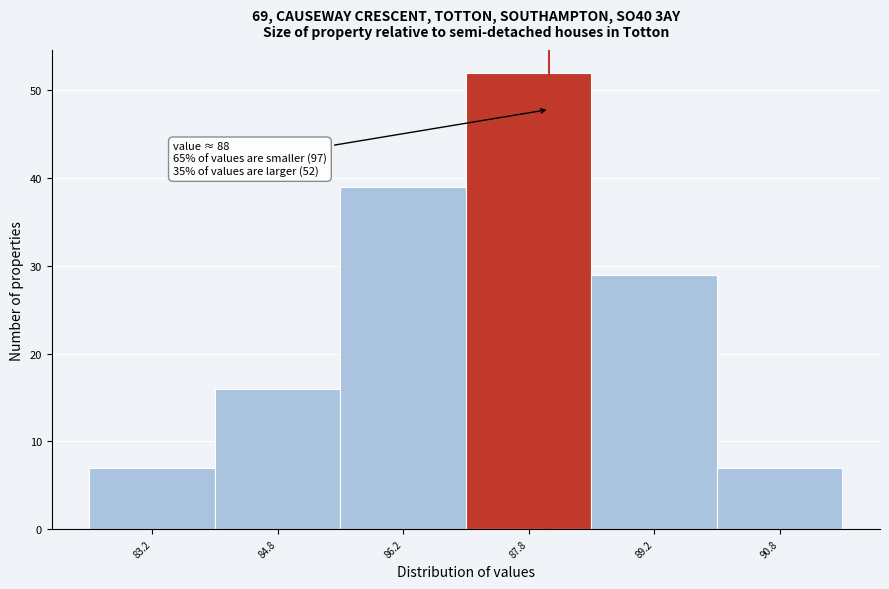

Which range on the x-axis has the tallest bar?

87.0 to 88.5